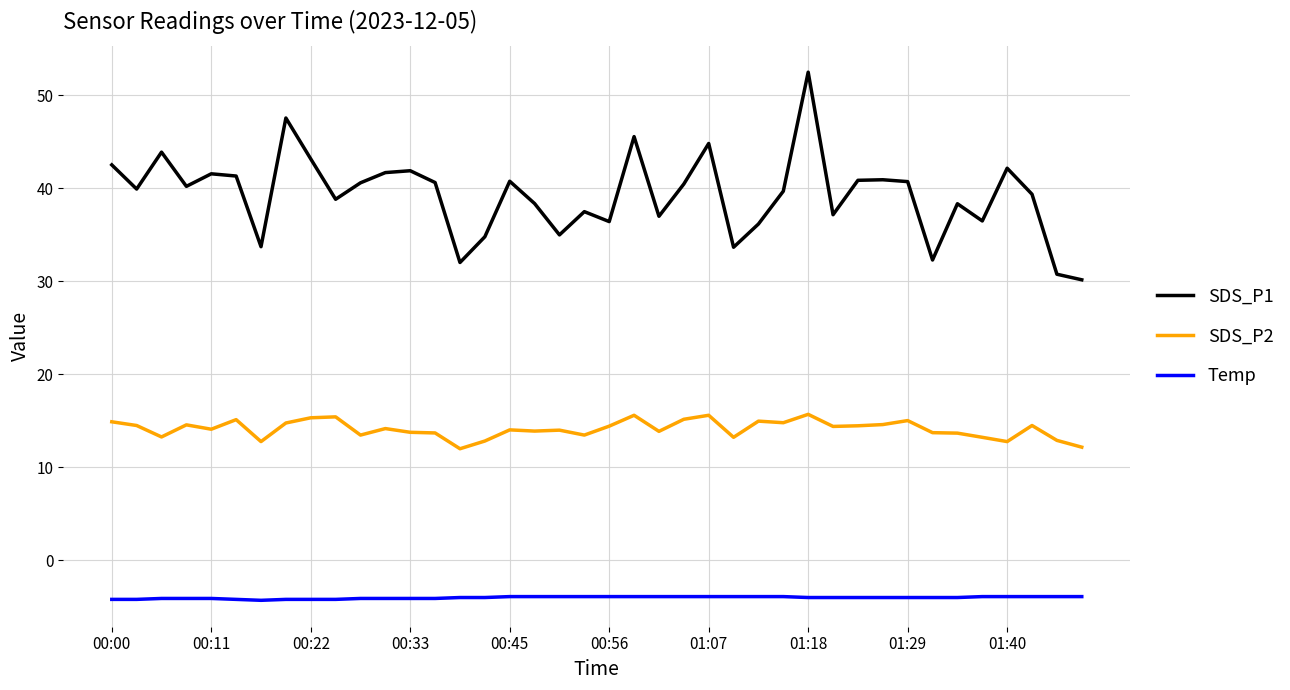

True or false: SDS_P2 and Temp cross at least once.

False